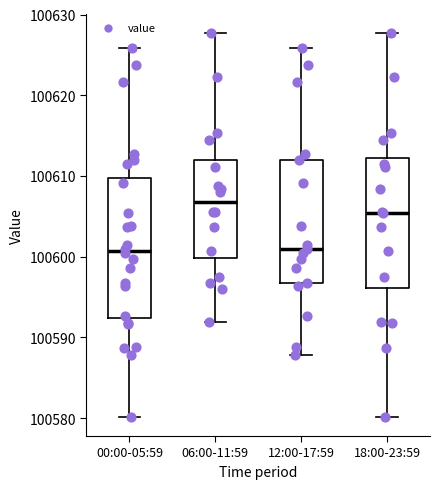

Reading left to right, transcribe this box plot: for each box, give where its median line is, the range the box spans, and where its two whiskers end, as read against the y-axis. The values are not printed on the chart, so give them approximately, as read against the axis.

00:00-05:59: median 100601, box 100592 to 100610, whiskers 100580 to 100626
06:00-11:59: median 100607, box 100600 to 100612, whiskers 100592 to 100628
12:00-17:59: median 100601, box 100597 to 100612, whiskers 100588 to 100626
18:00-23:59: median 100605, box 100596 to 100612, whiskers 100580 to 100628